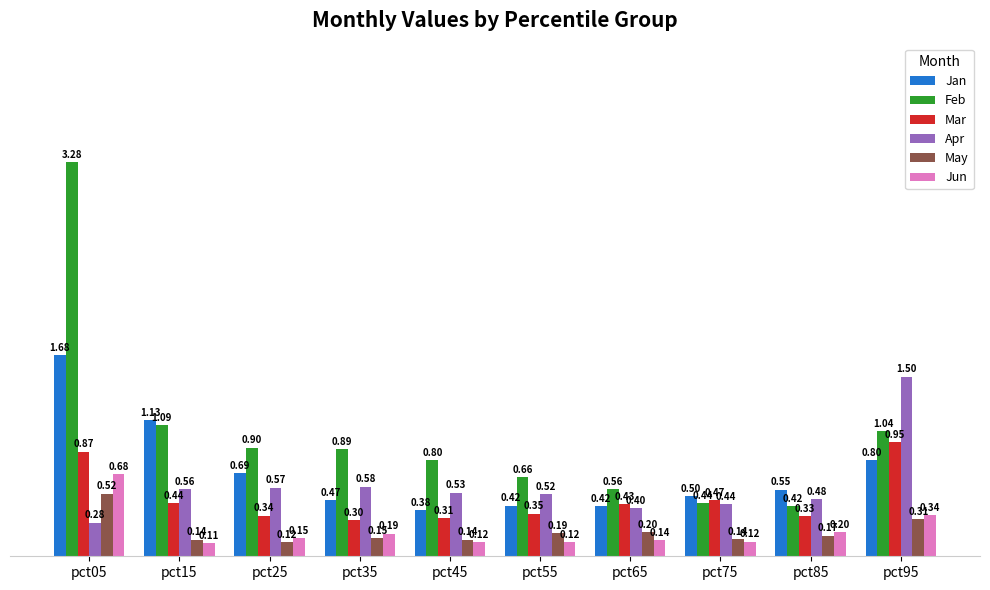

Which series changed the most between pct45 and pct95?

Apr